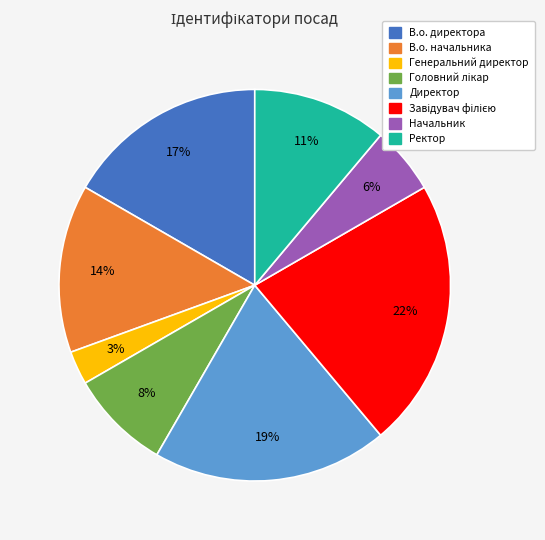

The Генеральний директор slice represents 9% of the pie. True or false?

False